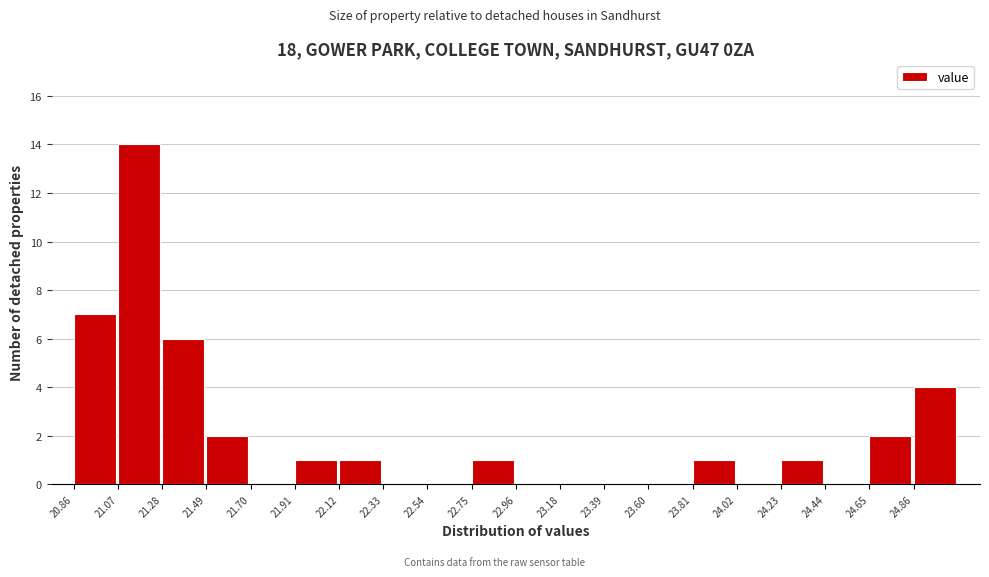

Reading left to right, list every bar in this chart as the range it spans on the x-axis followed by its height. Neither the bar edges nor the heights are printed on the chart, so give them approximately, as read against the axes.

20.85 to 21.05: 7
21.05 to 21.30: 14
21.30 to 21.50: 6
21.50 to 21.70: 2
21.70 to 21.90: 0
21.90 to 22.10: 1
22.10 to 22.35: 1
22.35 to 22.55: 0
22.55 to 22.75: 0
22.75 to 22.95: 1
22.95 to 23.20: 0
23.20 to 23.40: 0
23.40 to 23.60: 0
23.60 to 23.80: 0
23.80 to 24.00: 1
24.00 to 24.25: 0
24.25 to 24.45: 1
24.45 to 24.65: 0
24.65 to 24.85: 2
24.85 to 25.05: 4